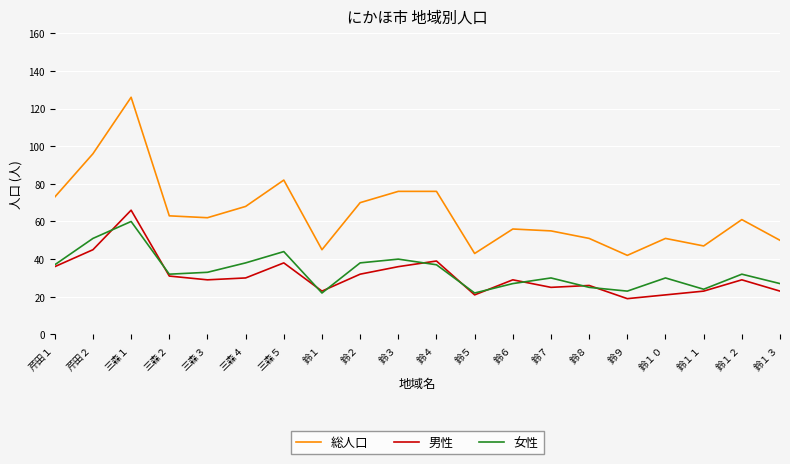

What position from the left is 鈴１３?

20